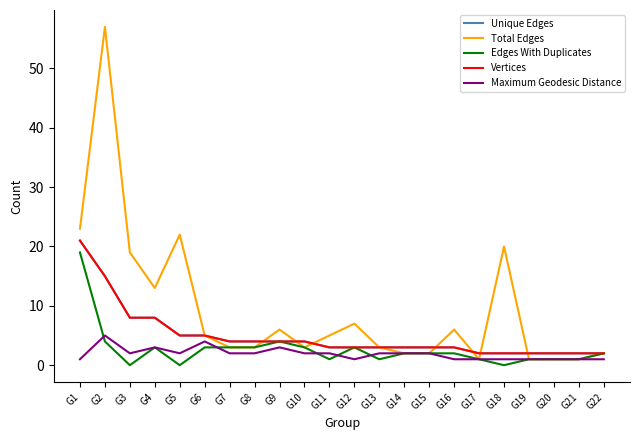

At which label does Maximum Geodesic Distance reach its peak?

G2